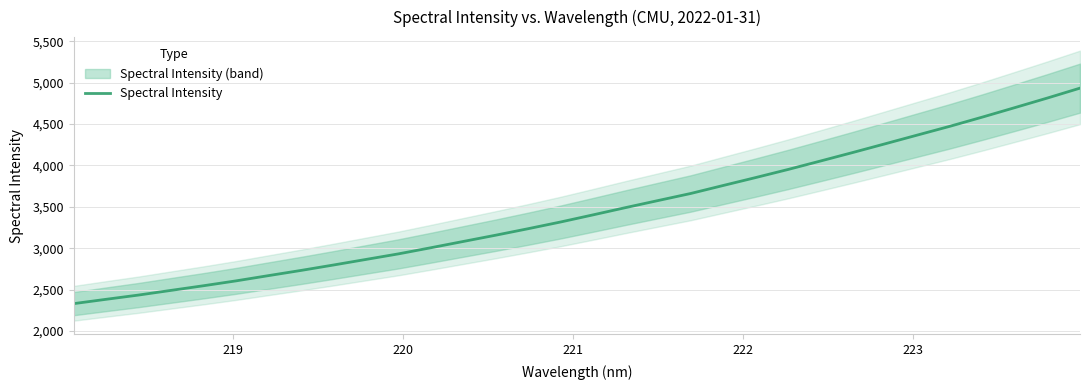

What is the maximum value for Spectral Intensity?

4932.9